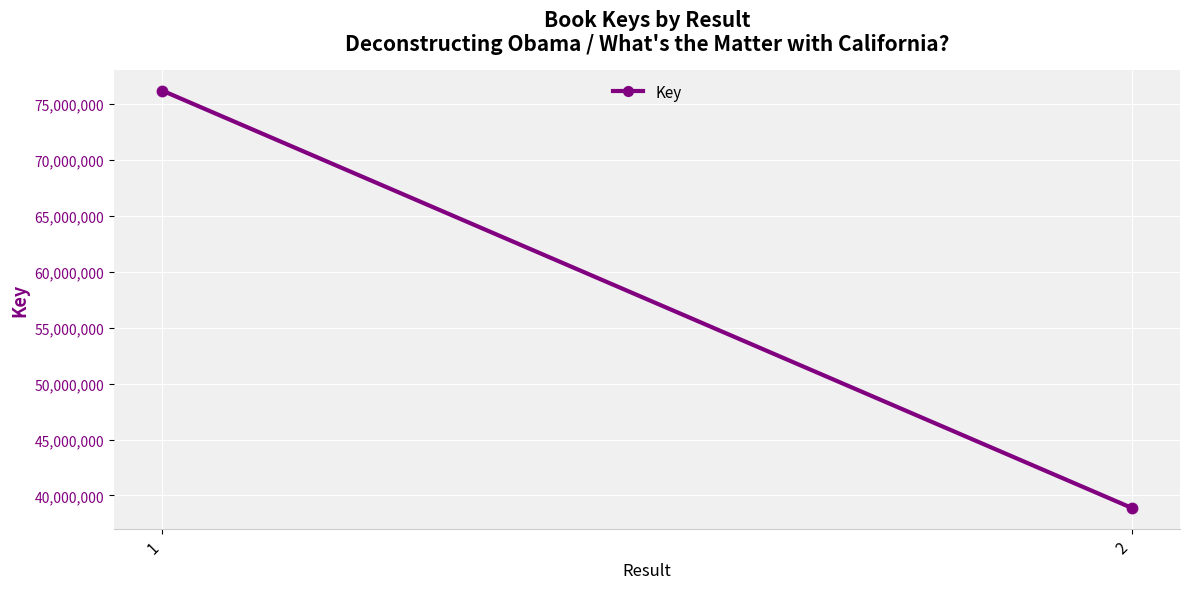

What is the range of Y values (max minus min)?

37285499